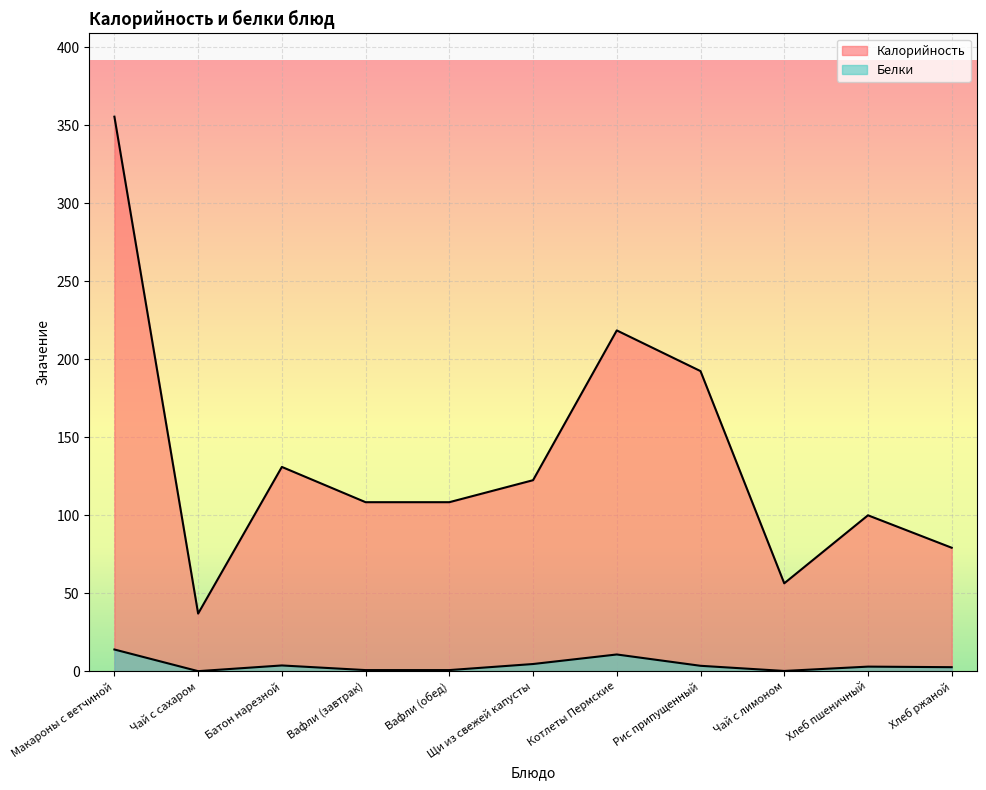

What is the label of the 7th point from the right?

Вафли (обед)